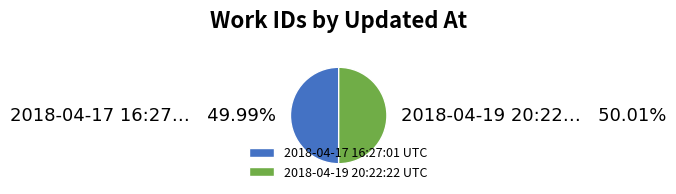

Is there a majority slice in this chart?

Yes